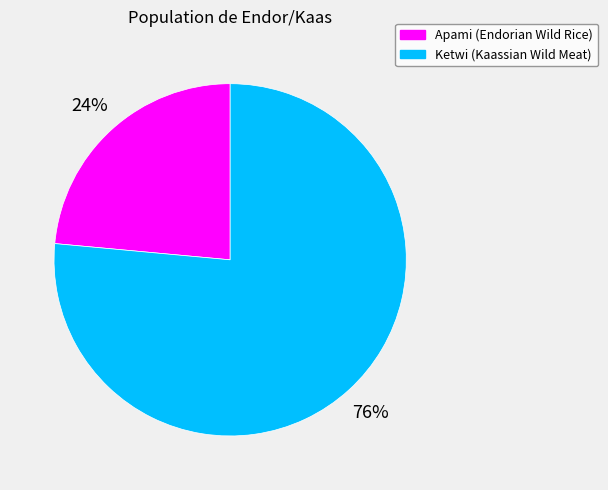

The Apami slice represents 24% of the pie. True or false?

True